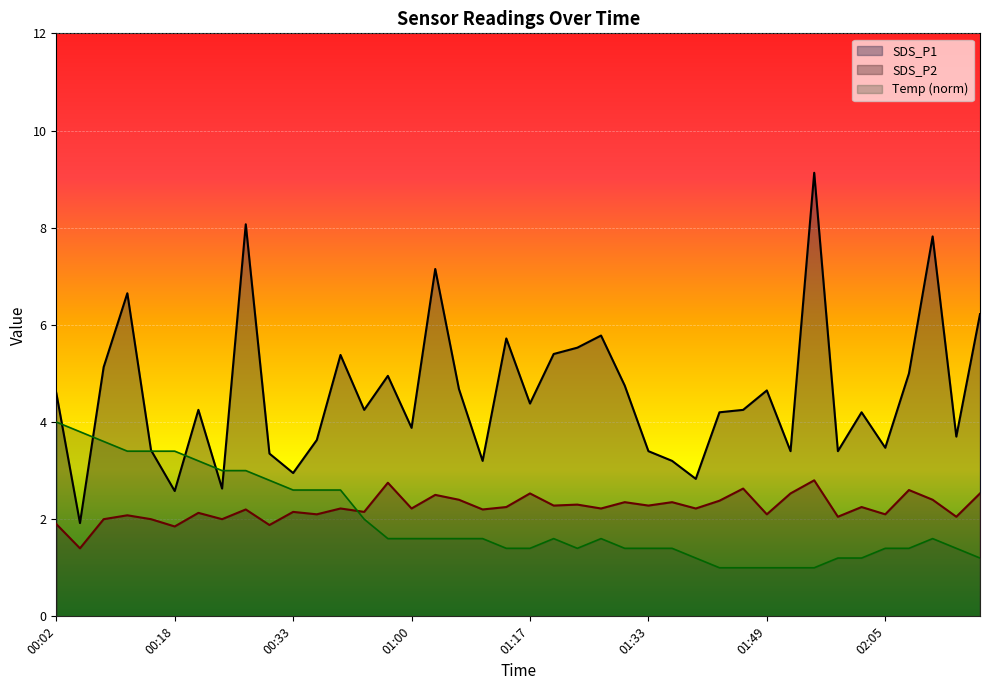

What is the label of the 27th point from the left?

01:36